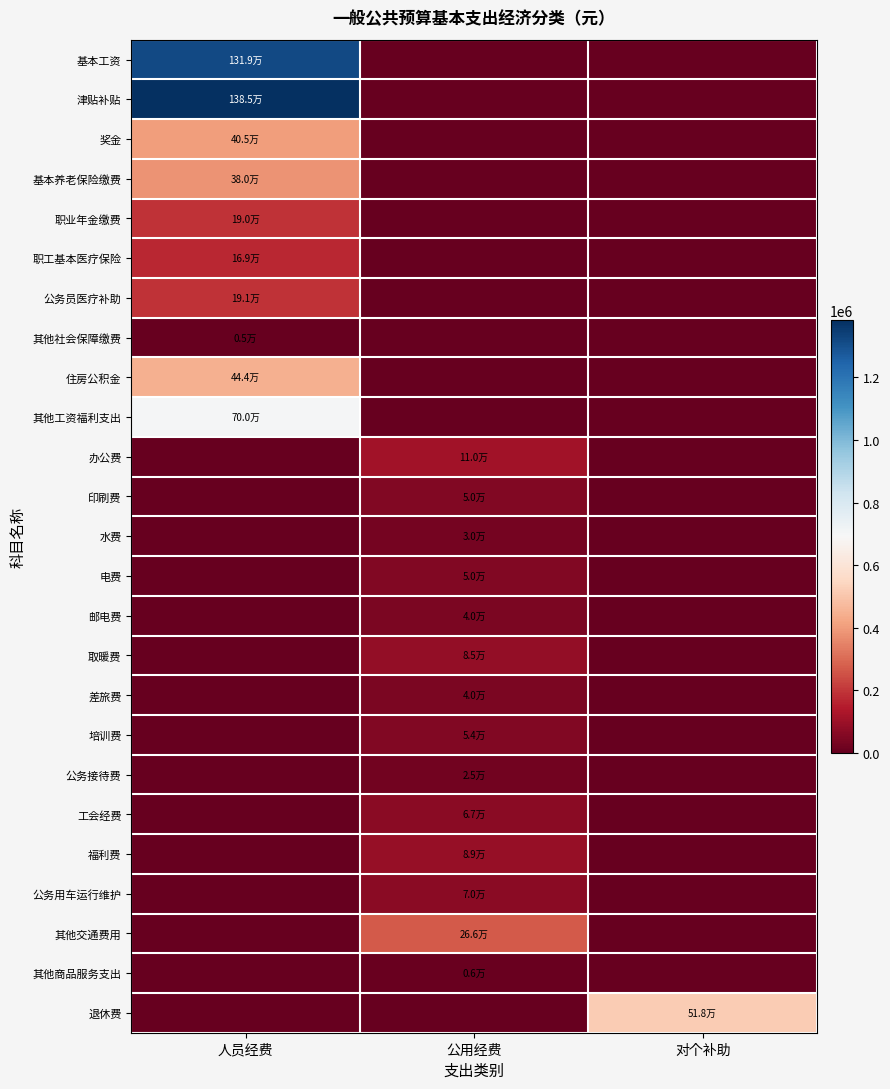

At which category is the sum across all series the highest?

人员经费